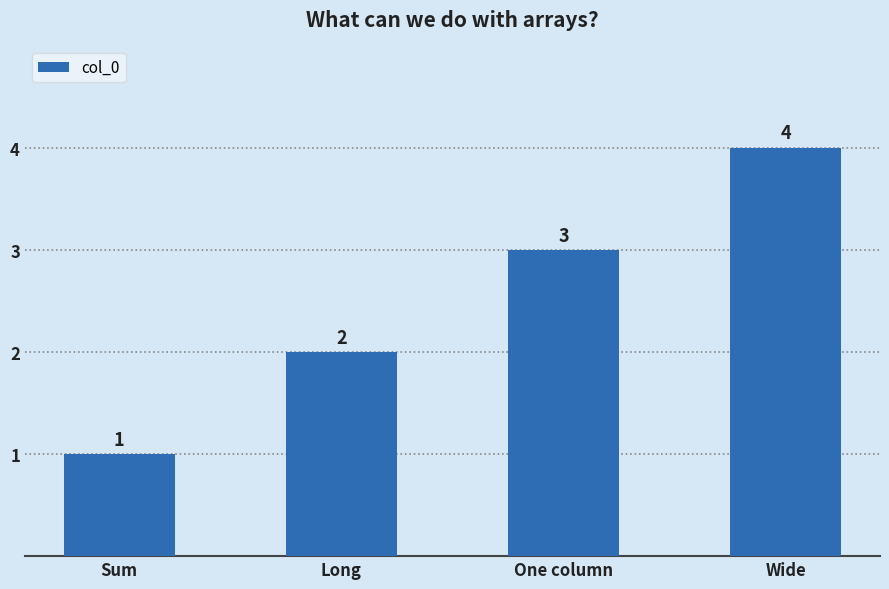

Which label corresponds to the smallest value in the chart?

Sum